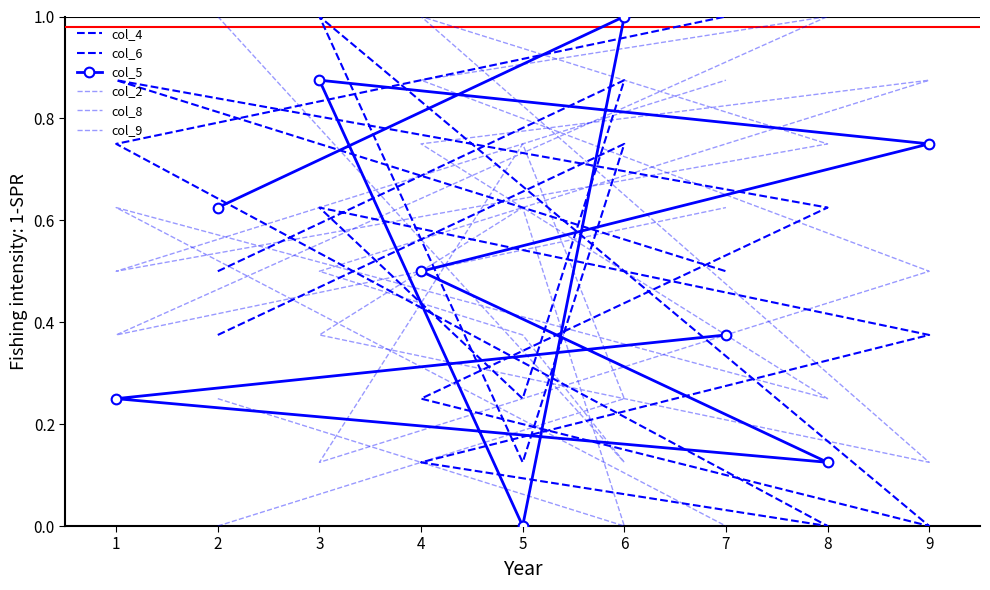

After their last crossing, which series has the higher values: col_2 or col_9?

col_2